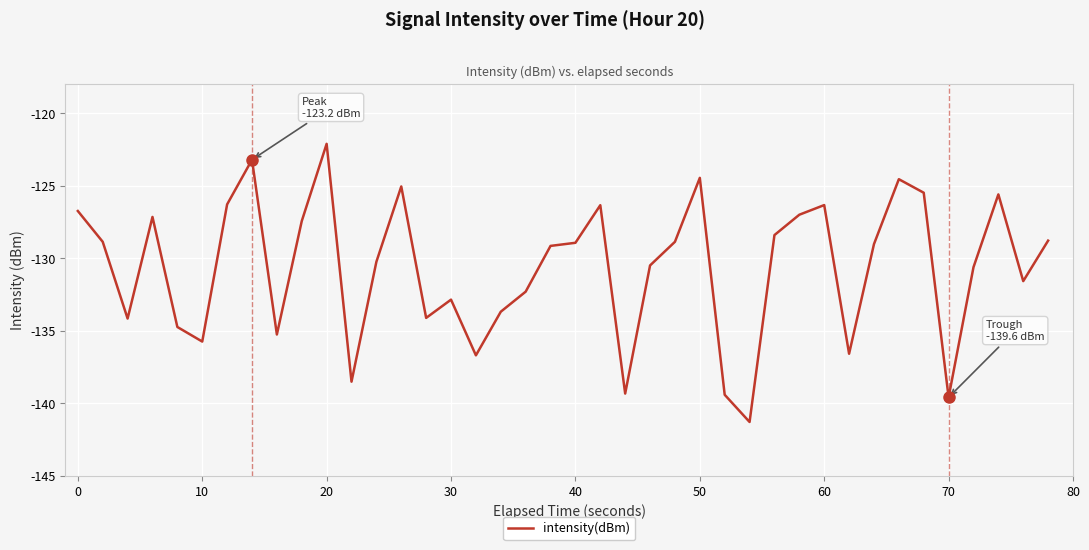

Does the chart display data point markers on the line(s)?

No